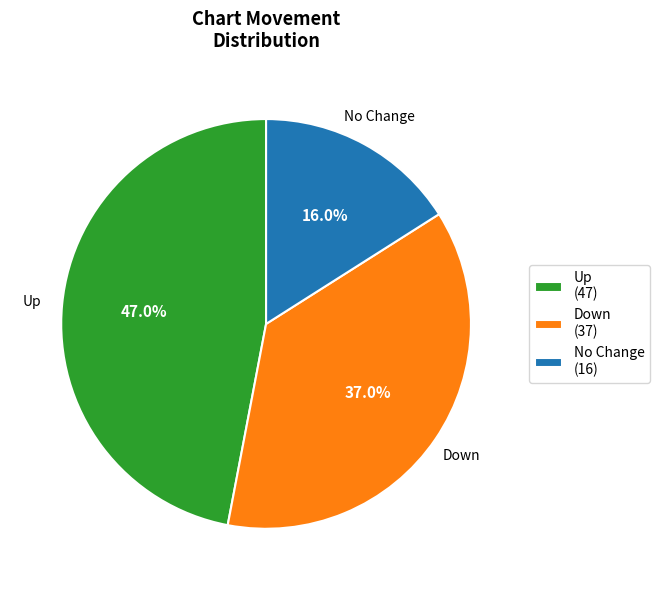

Is No Change (16) the majority of the pie?

No